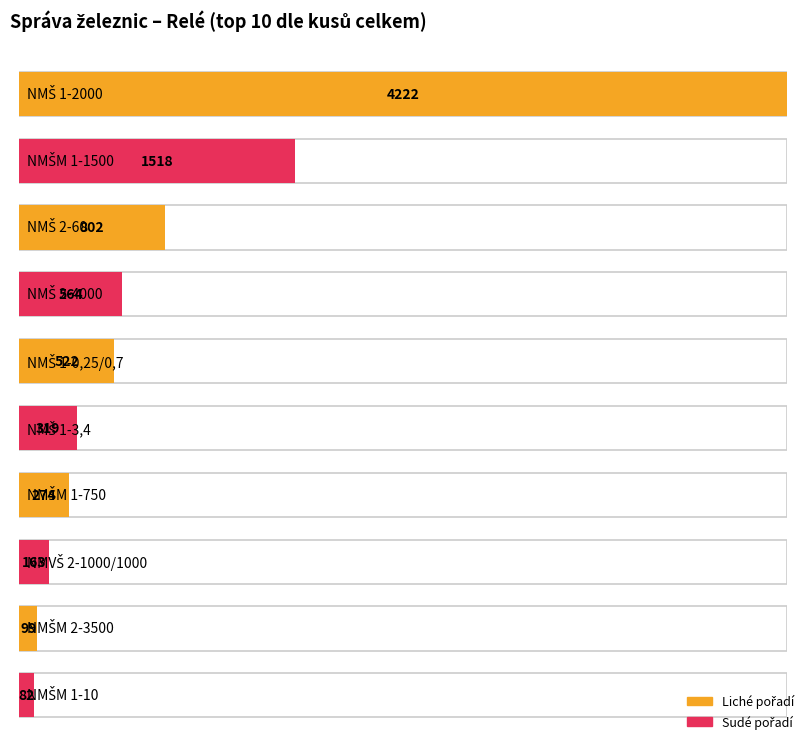

What is the greatest value displayed?

4222